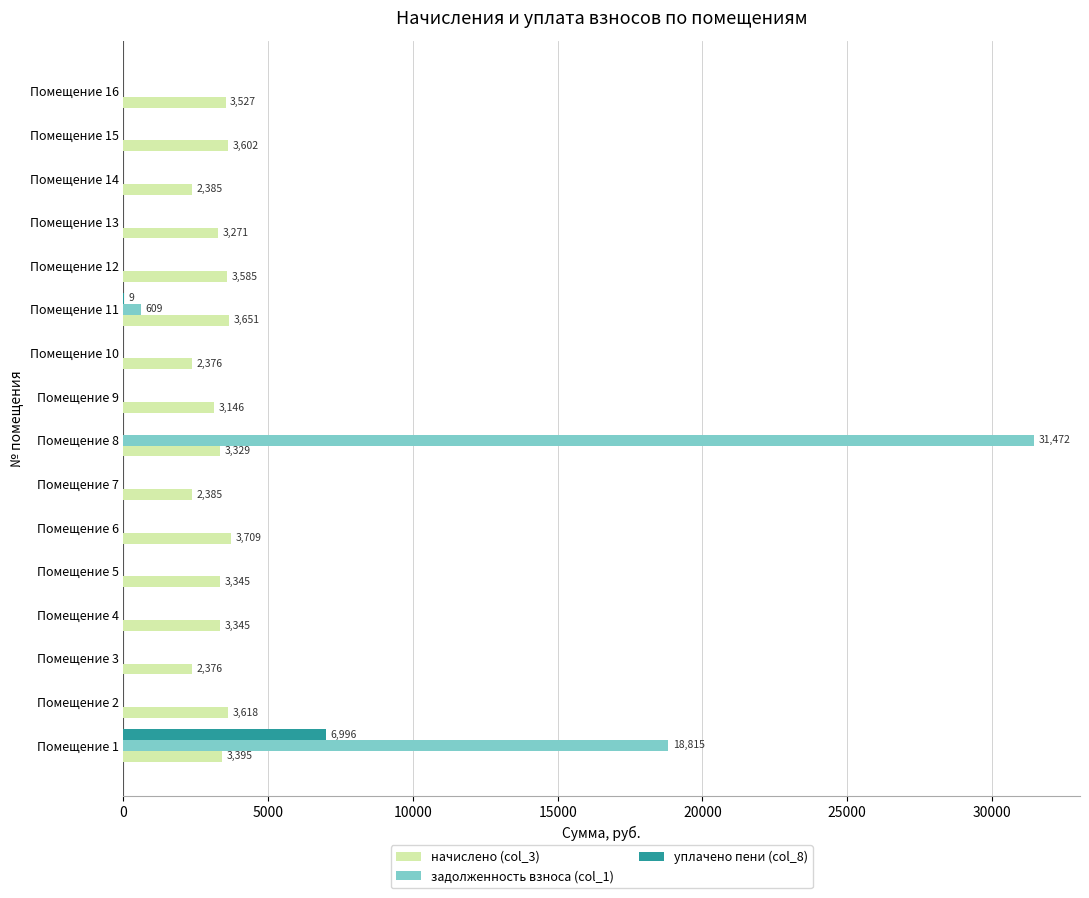

Which label corresponds to the largest value in the chart?

Помещение 8